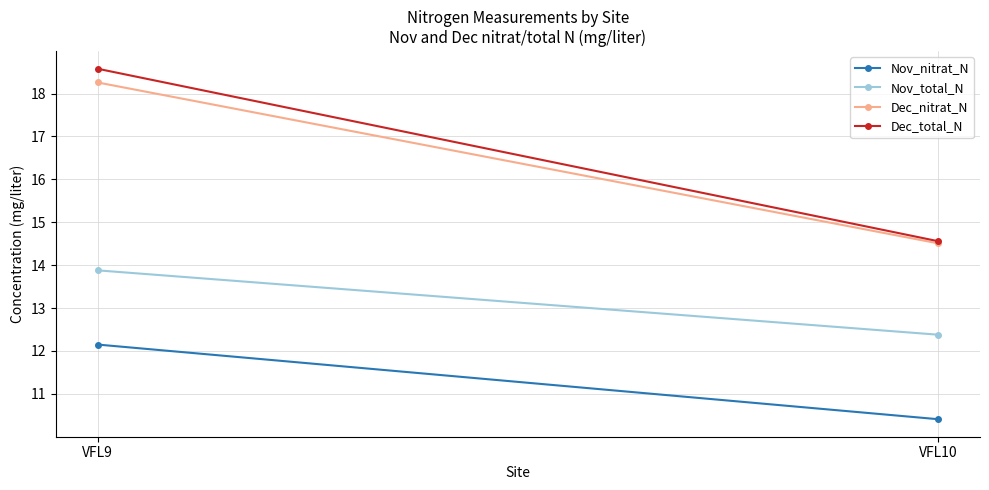

Reading right to left, list all the values displayed in this chart.

Nov_nitrat_N: VFL10=10.4	VFL9=12.2
Nov_total_N: VFL10=12.4	VFL9=13.9
Dec_nitrat_N: VFL10=14.5	VFL9=18.3
Dec_total_N: VFL10=14.6	VFL9=18.6